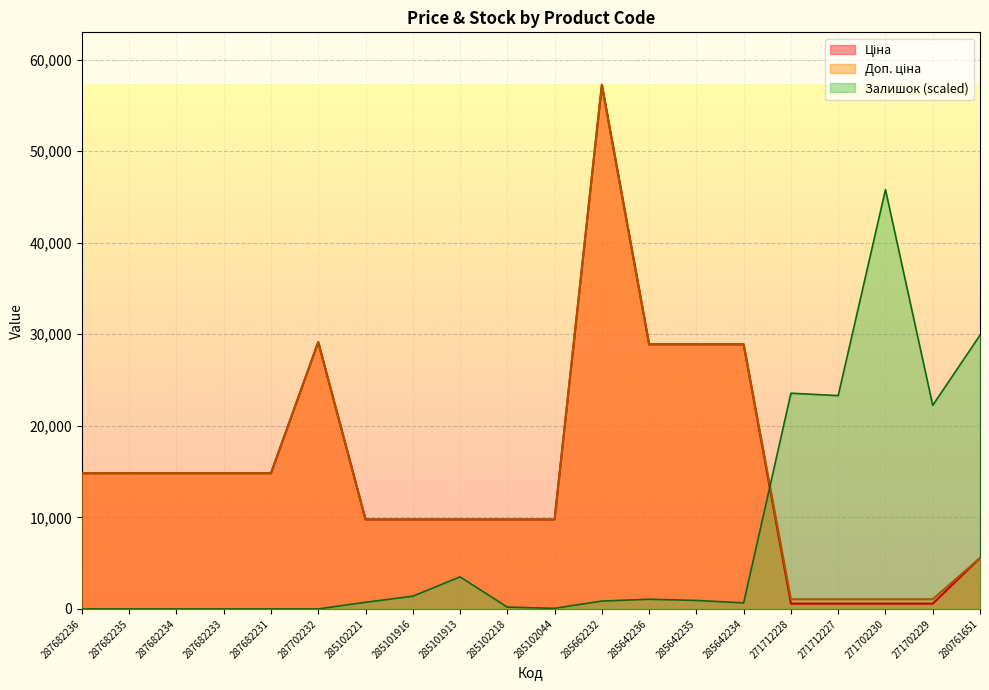

What position from the left is 285101916?

8